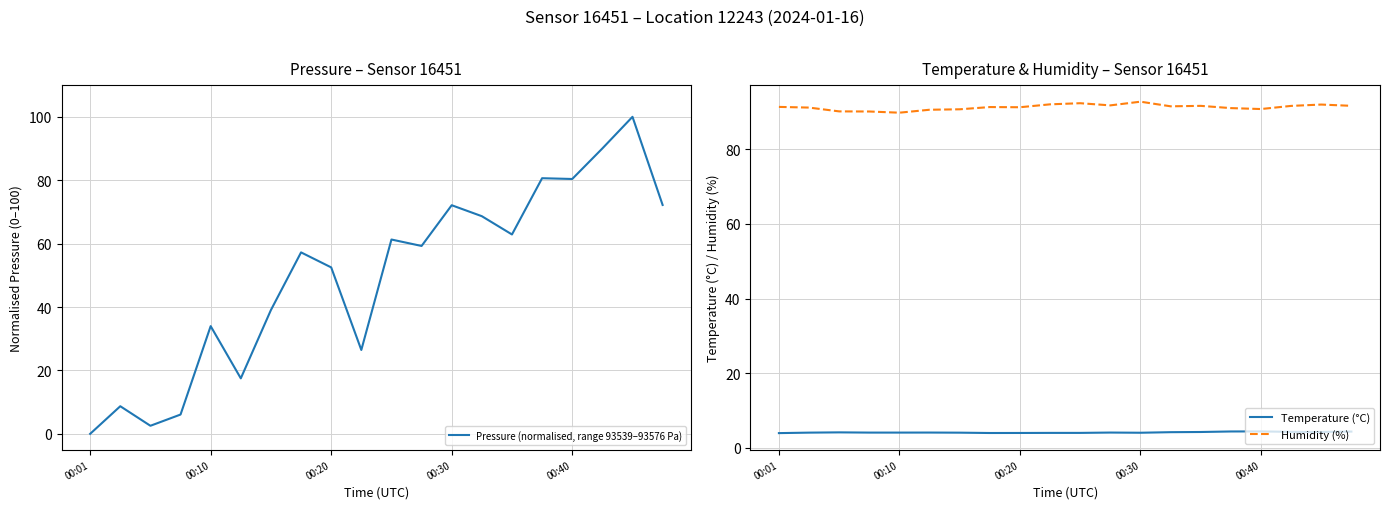

What is the difference between the highest and lowest values at 15?

86.6